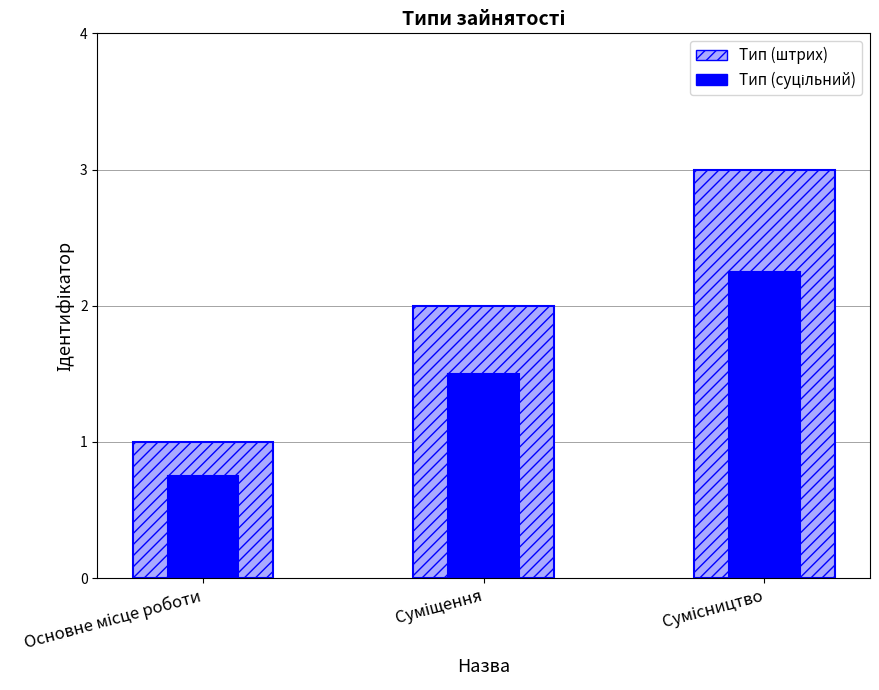

At which label is Тип (штрих) closest to 2?

Суміщення